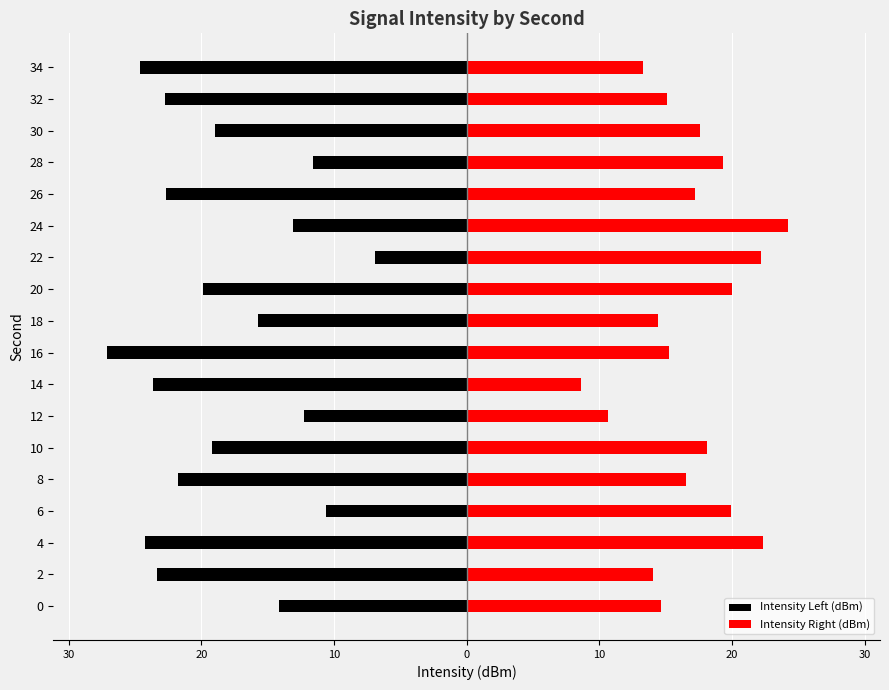

How many groups of bars are there?

18